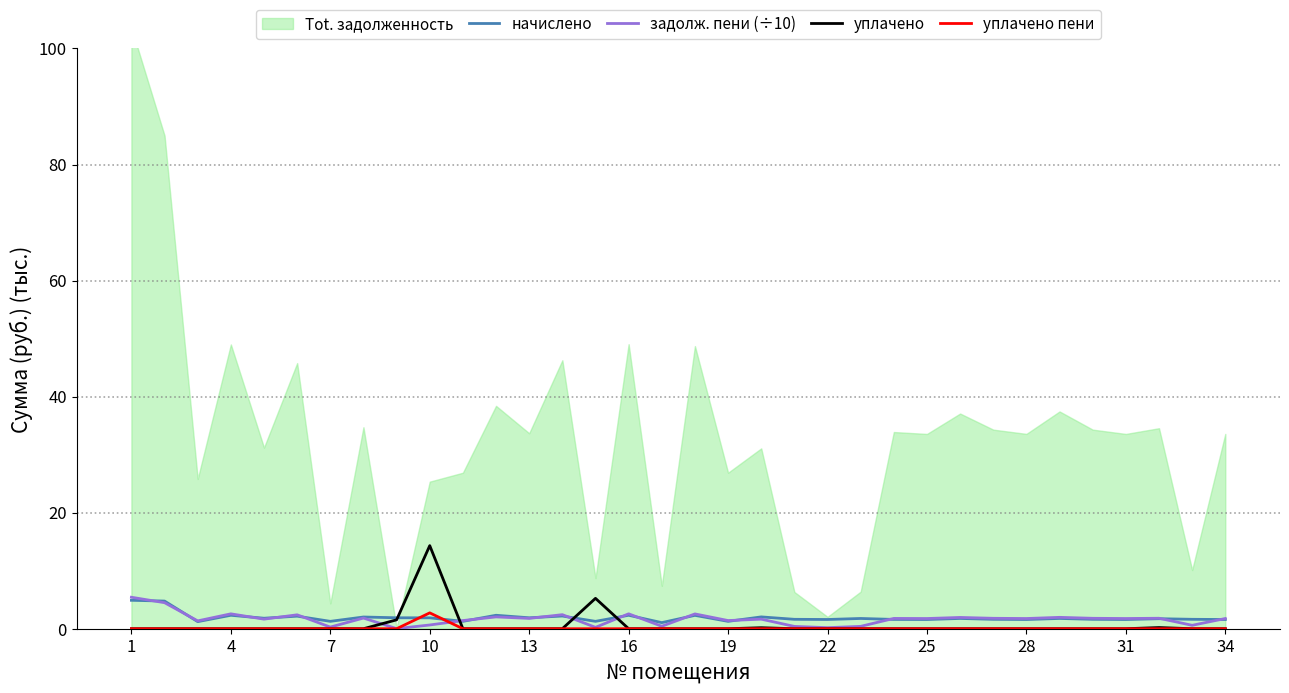

The value of уплачено at 25 is 0.0. True or false?

True